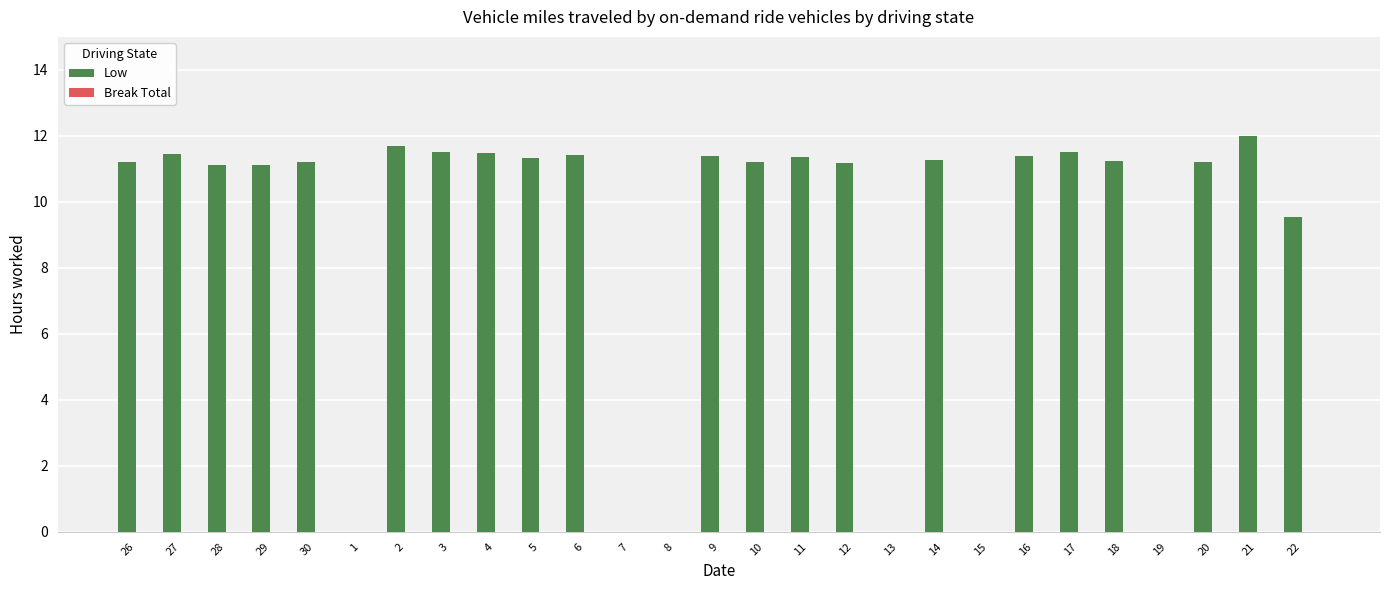

The chart shows a value of 5.5 at 8. True or false?

False